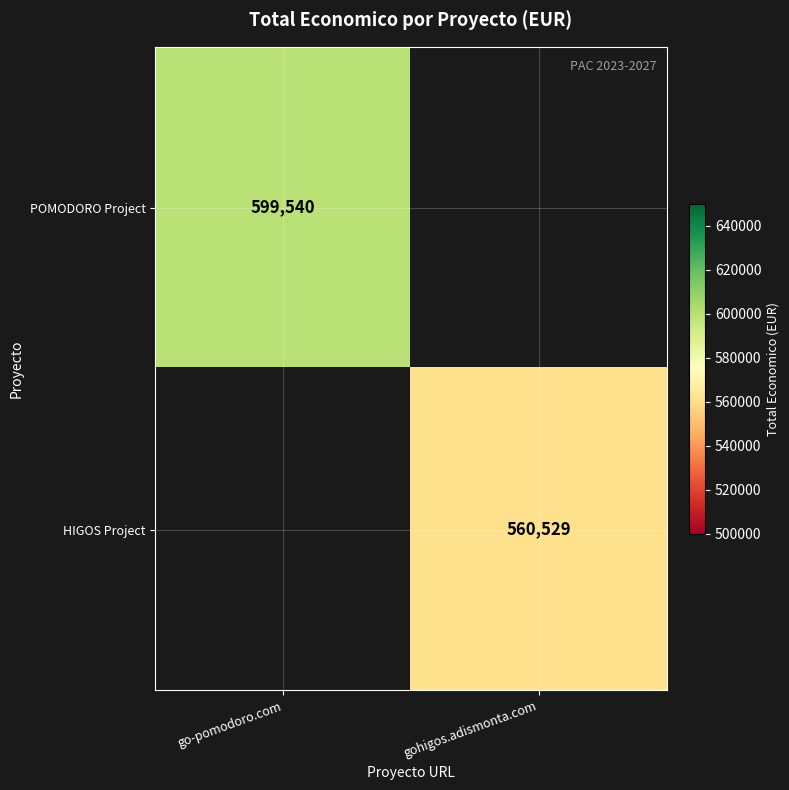

True or false: HIGOS Project has a value of 560529 at gohigos.adismonta.com.

True